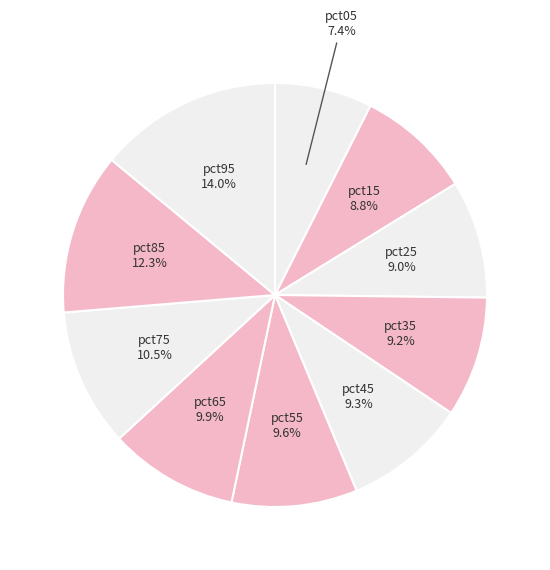

Is there any slice that represents more than half of the pie?

No